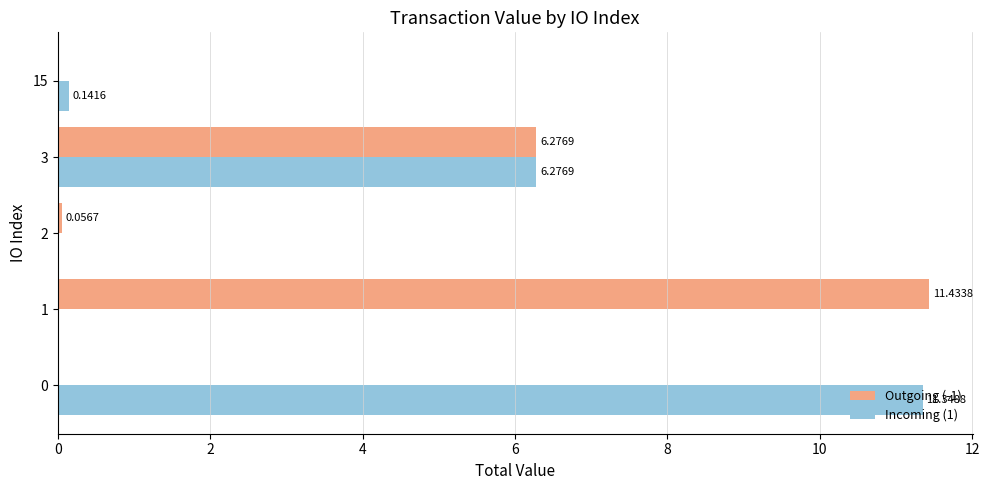

What is the sum of all Incoming (1) values?

17.8